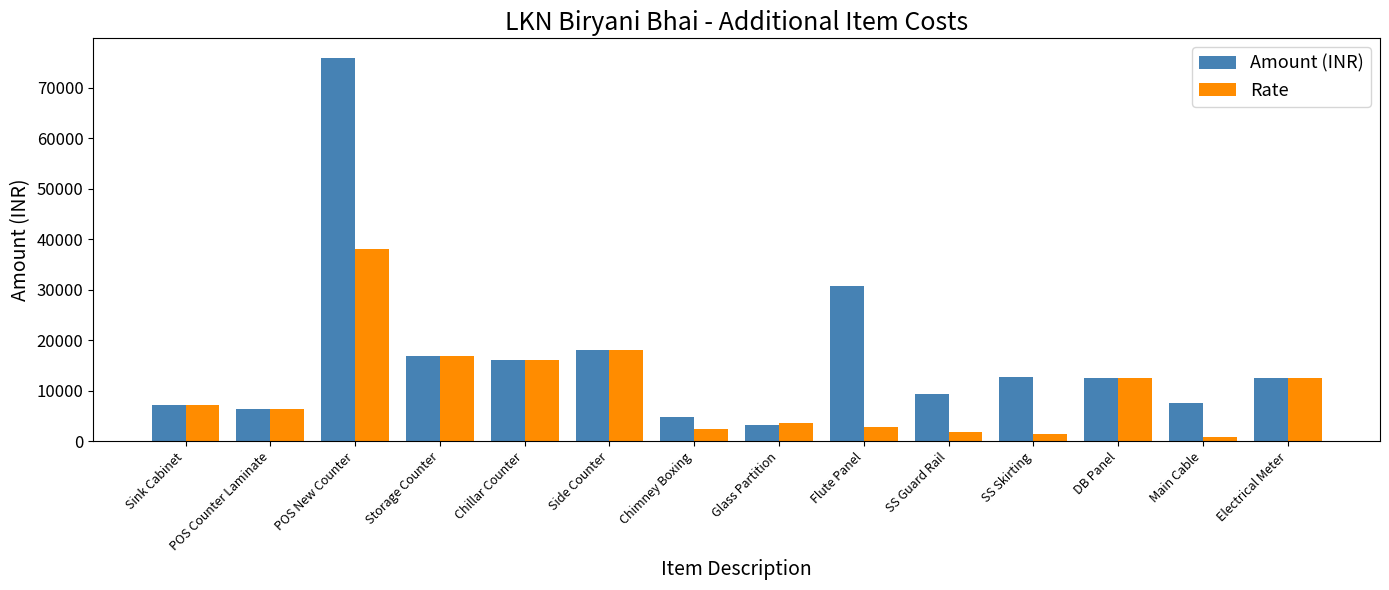

Where is Amount (INR) nearest to the value 39601?

Flute Panel